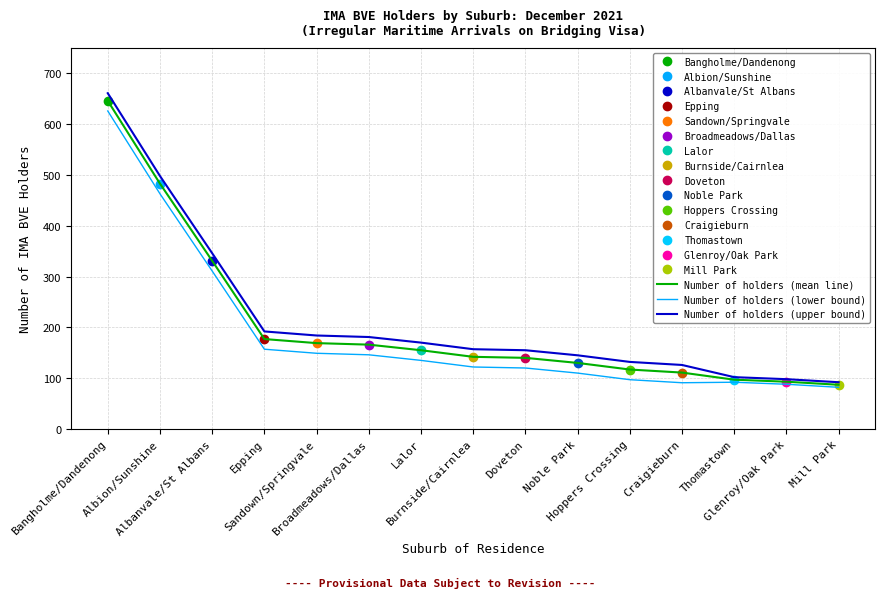

Is the value of Number of holders (mean line) at Broadmeadows/Dallas greater than the value of Number of holders (upper bound) at Noble Park?

Yes